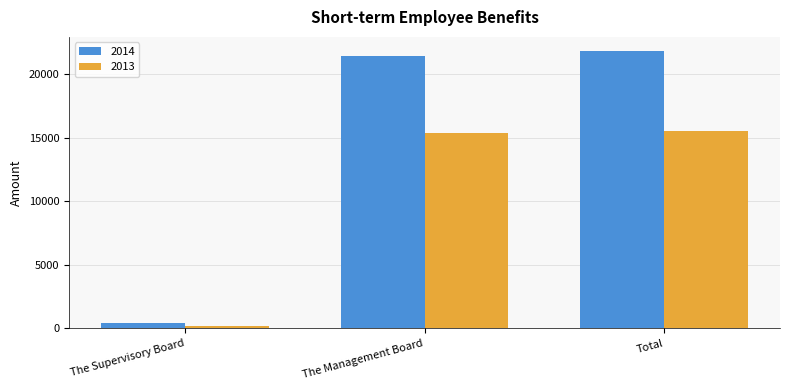

How many data points in 2014 are less than 21465?

1